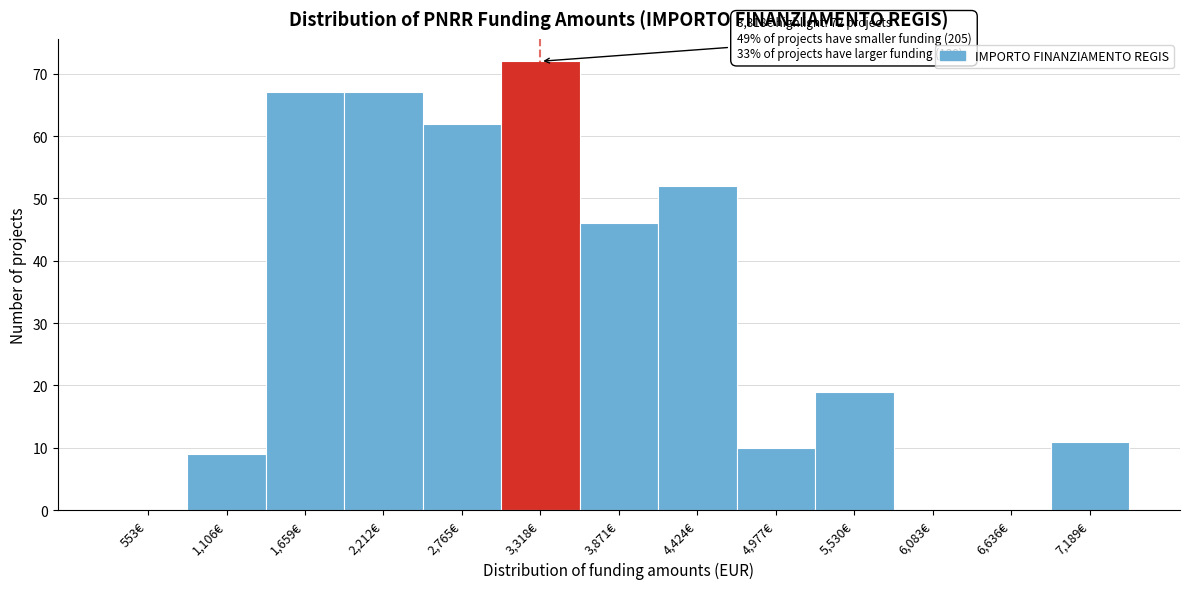

Reading left to right, list all the values displayed in this chart.

553€=0	1,106€=9	1,659€=67	2,212€=67	2,765€=62	3,318€=72	3,871€=46	4,424€=52	4,977€=10	5,530€=19	6,083€=0	6,636€=0	7,189€=11